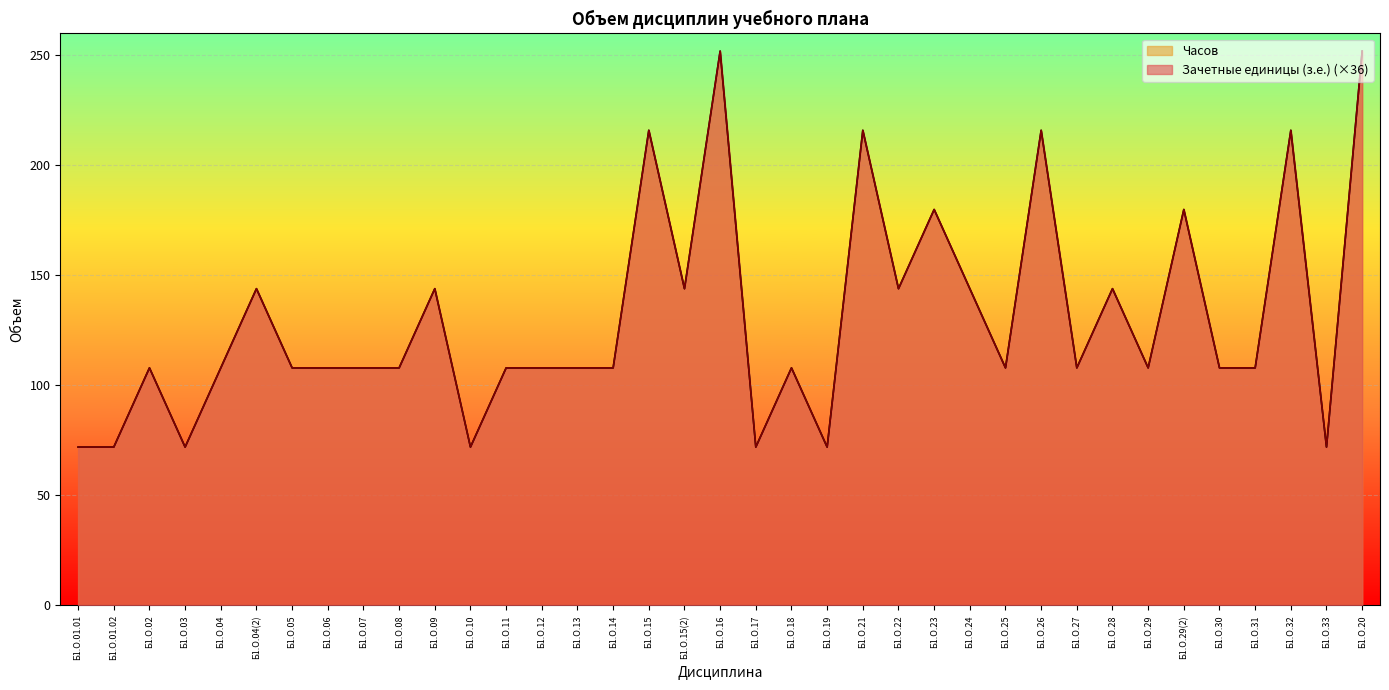

What is the value of the Часов point at the 33rd from the left?

108